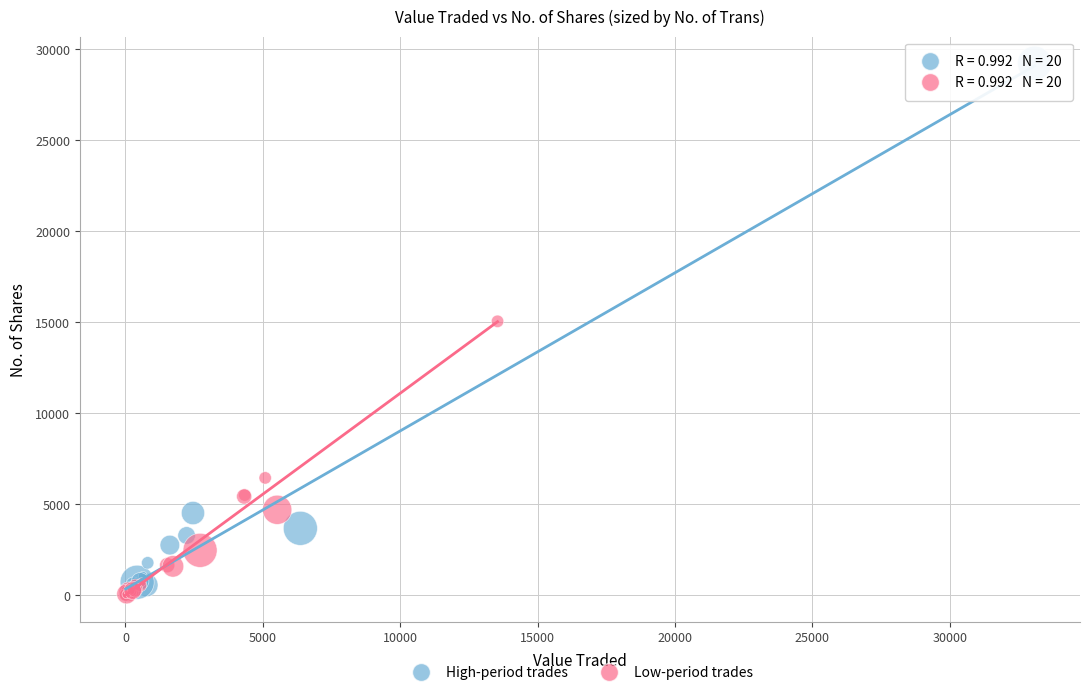

Which series has the widest spread of Y values?

High-period trades